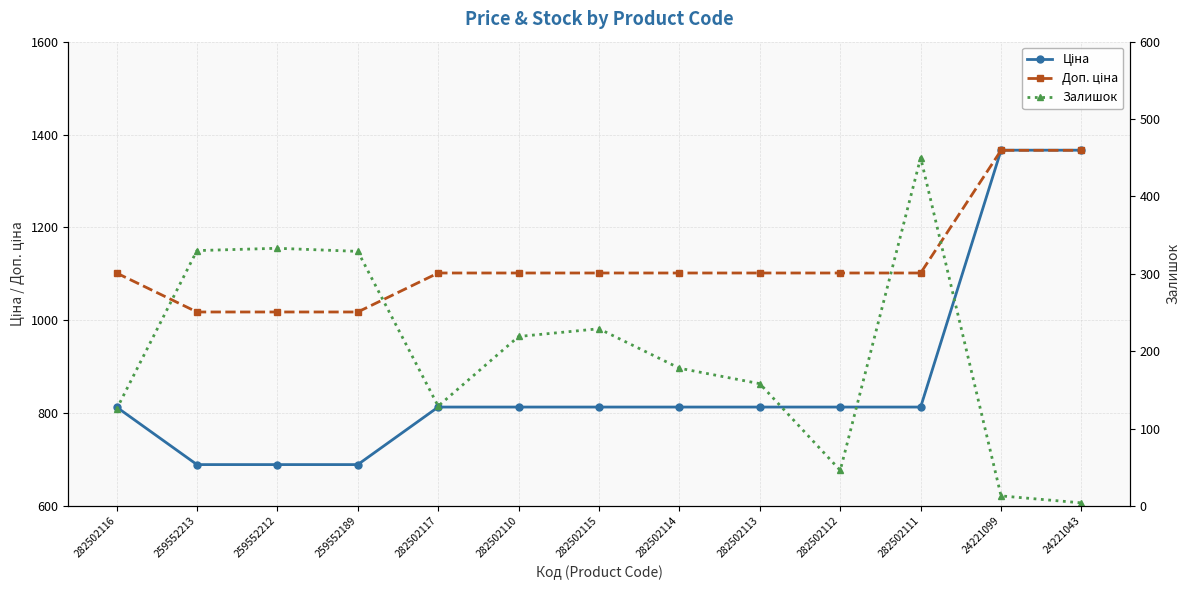

Rank the series at 282502112 from lowest to highest value.

Залишок, Ціна, Доп. ціна